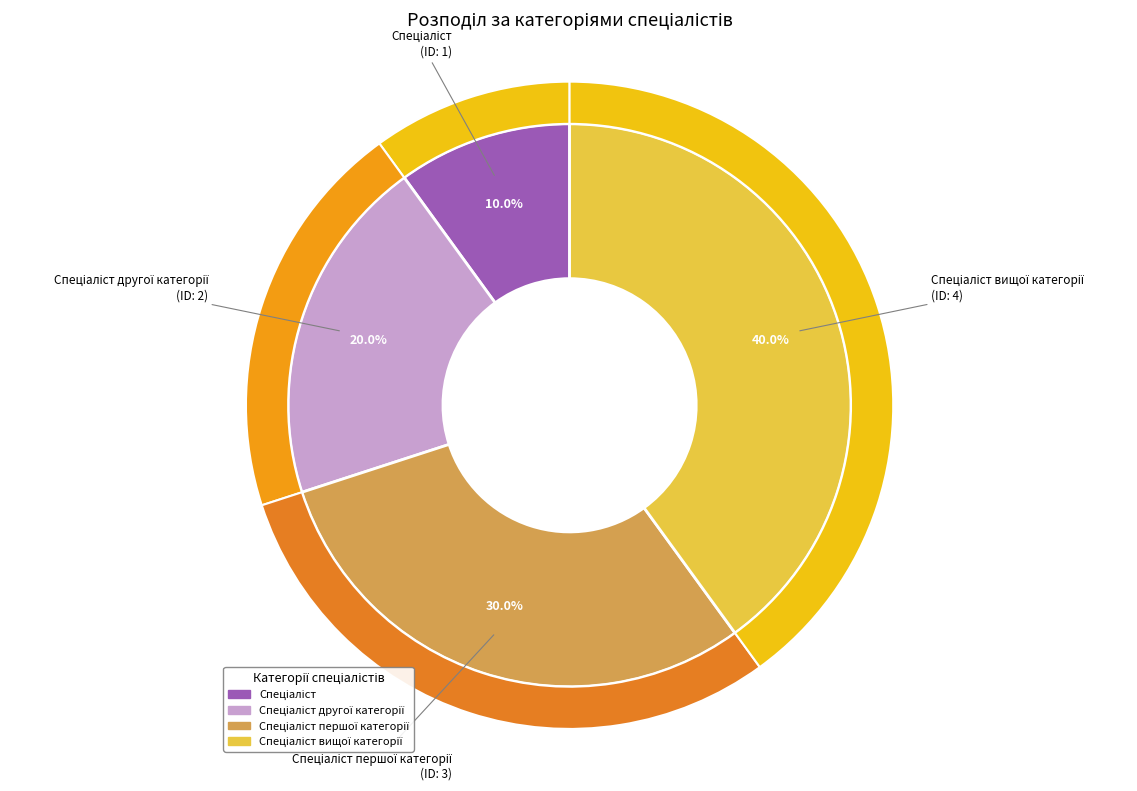

Combined, what portion of the pie is Спеціаліст першої категорії and Спеціаліст?

40.0%